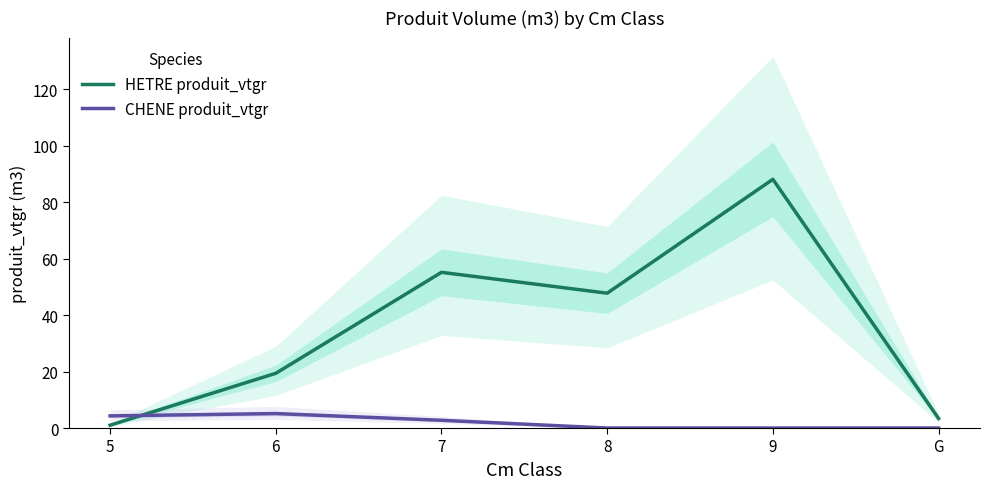

Which series changed the most between 5 and 8?

HETRE produit_vtgr